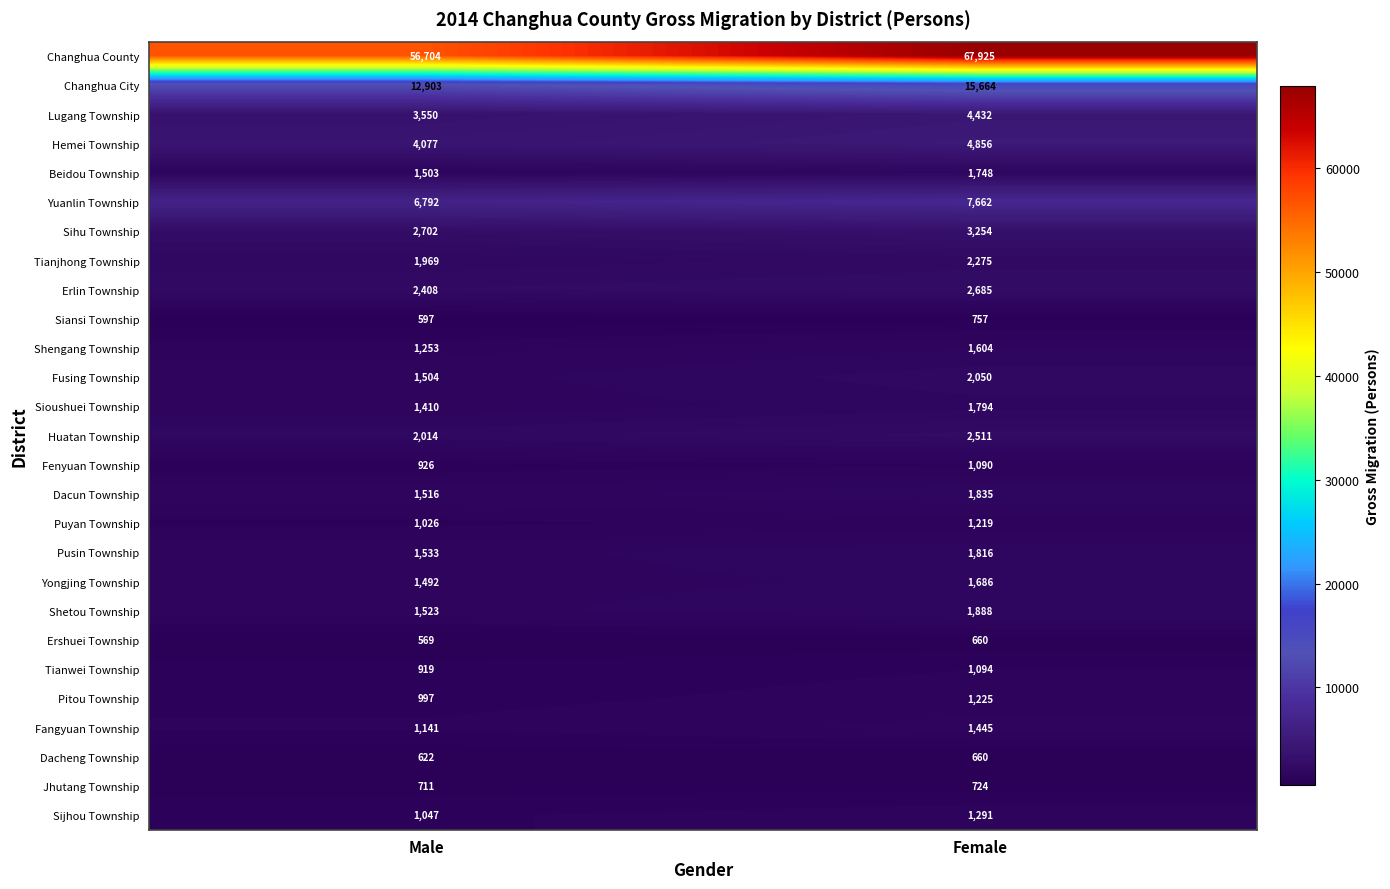

What value does the Fusing Township series have at Female?

2050